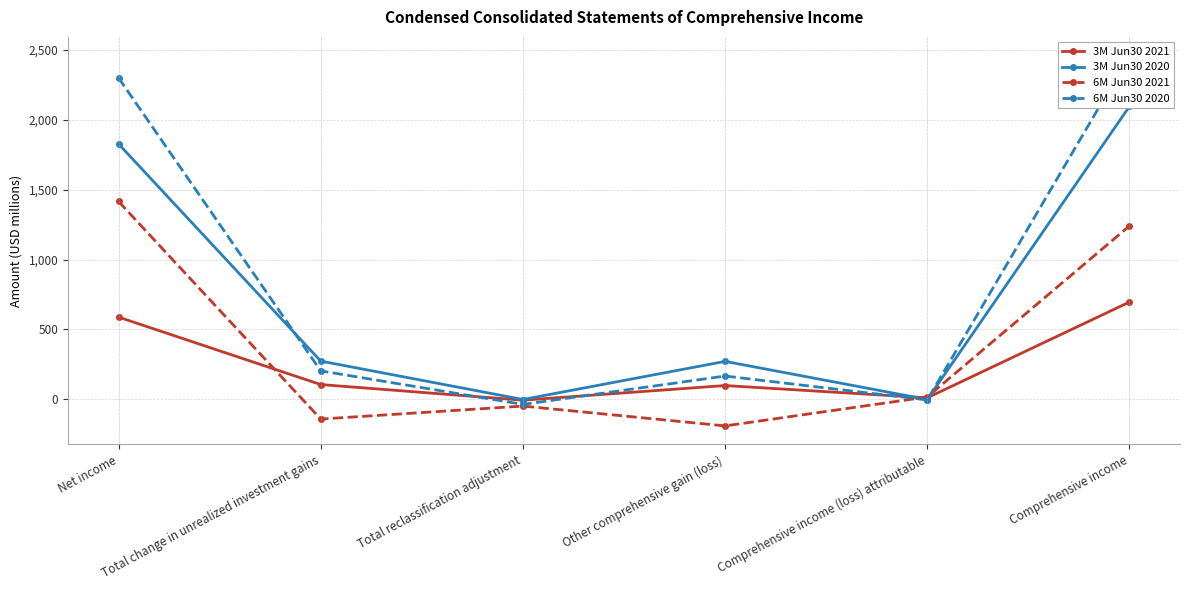

Where do 6M Jun30 2020 and 6M Jun30 2021 first cross each other?

Other comprehensive gain (loss) and Comprehensive income (loss) attributable